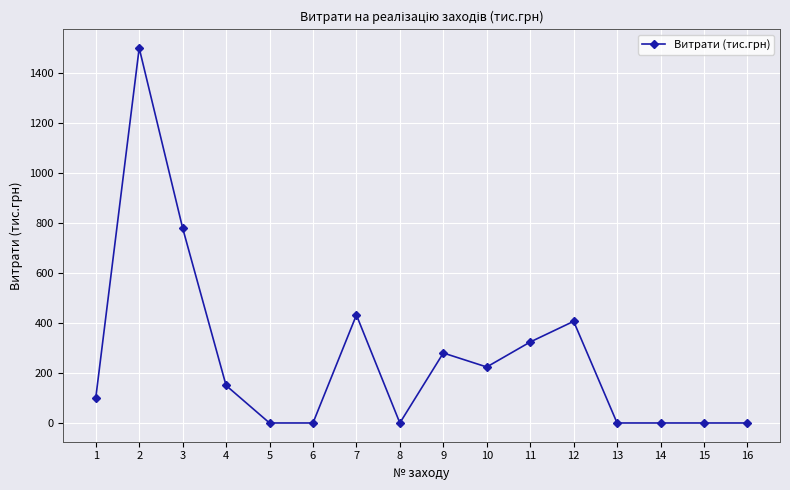

What value does the data have at 7?

432.0